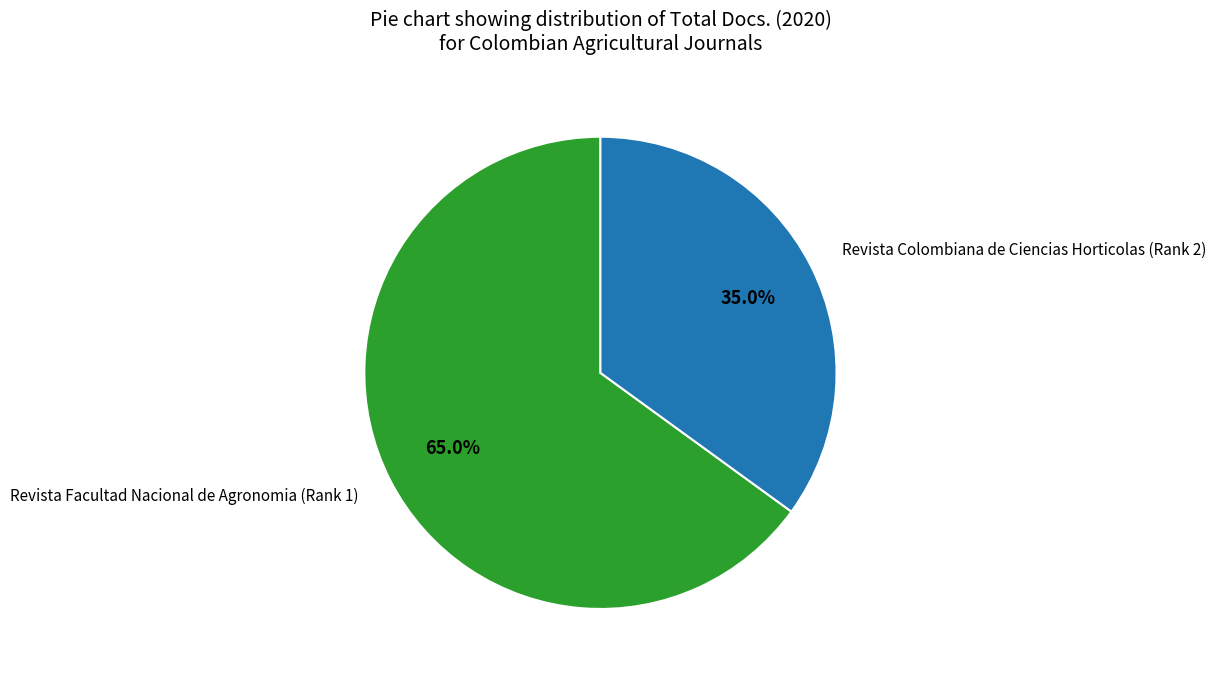

What is the majority slice?

Revista Facultad Nacional de Agronomia (Rank 1)